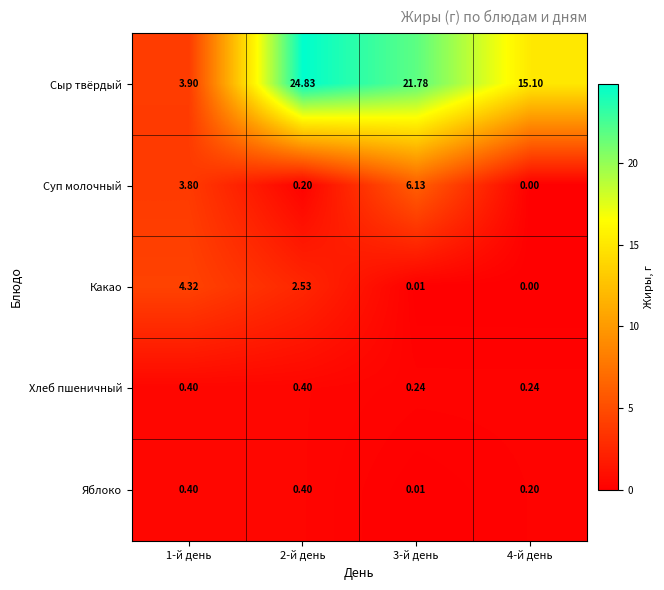

What is the difference between the highest and lowest values at 4-й день?

15.1